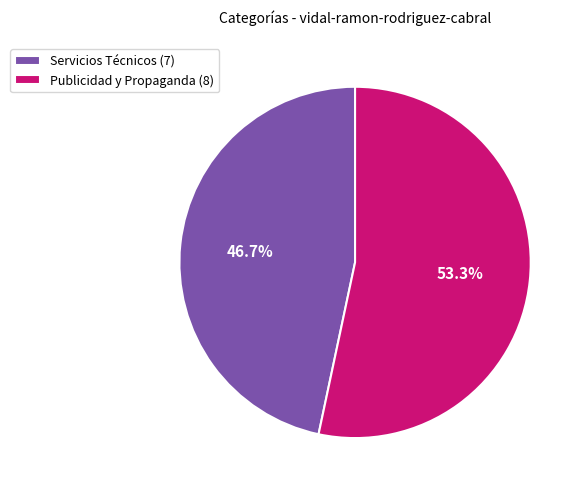

How many segments does this pie chart have?

2